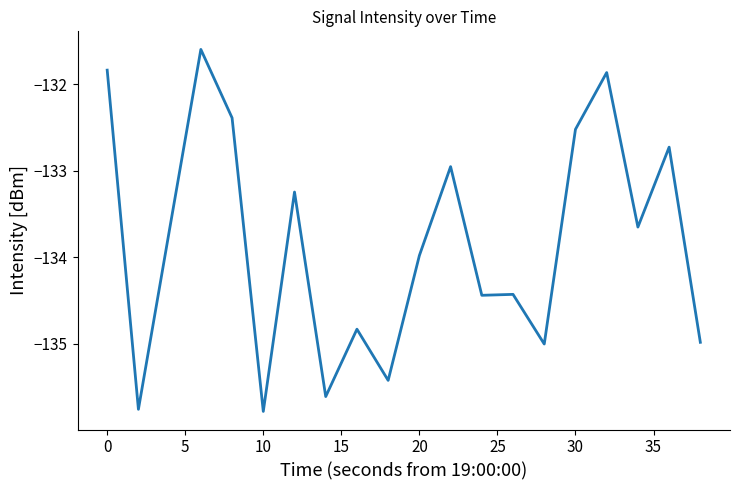

What is the difference between the maximum and minimum values?

4.2